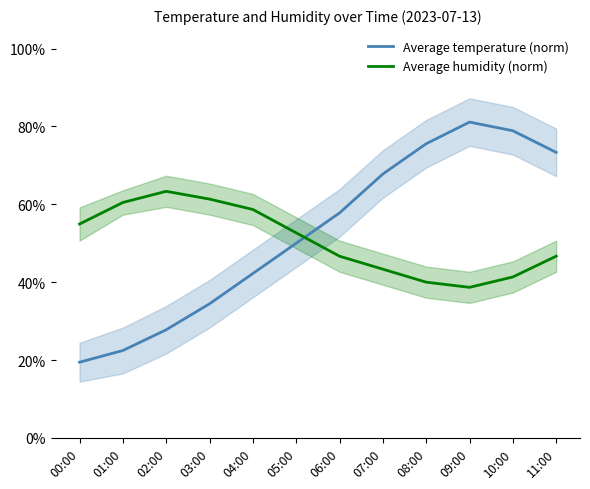

At which category does the chart reach its peak across all series?

09:00